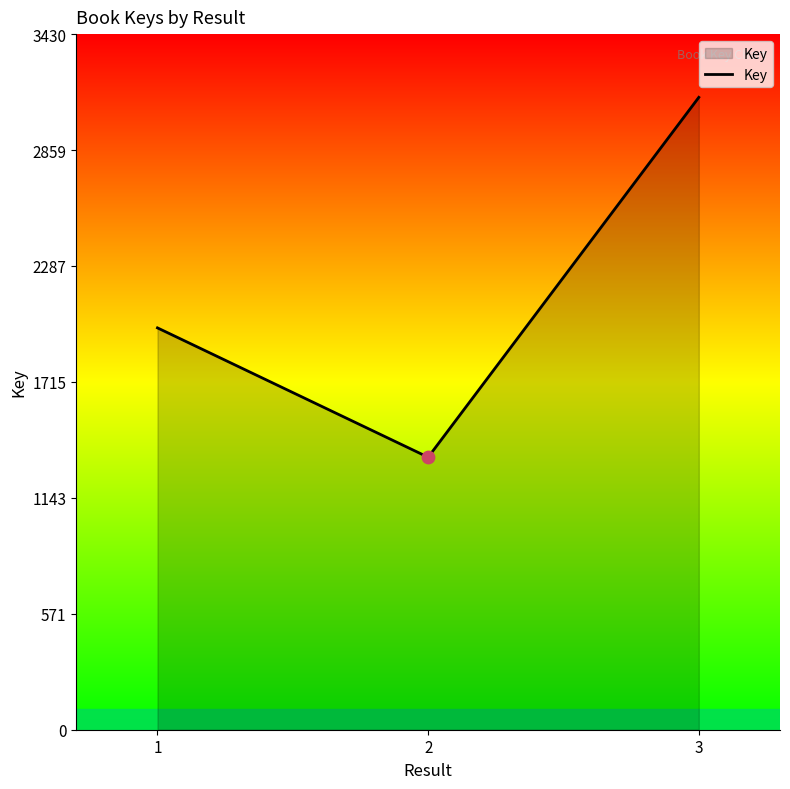

Which has a higher value, 2 or 1?

1